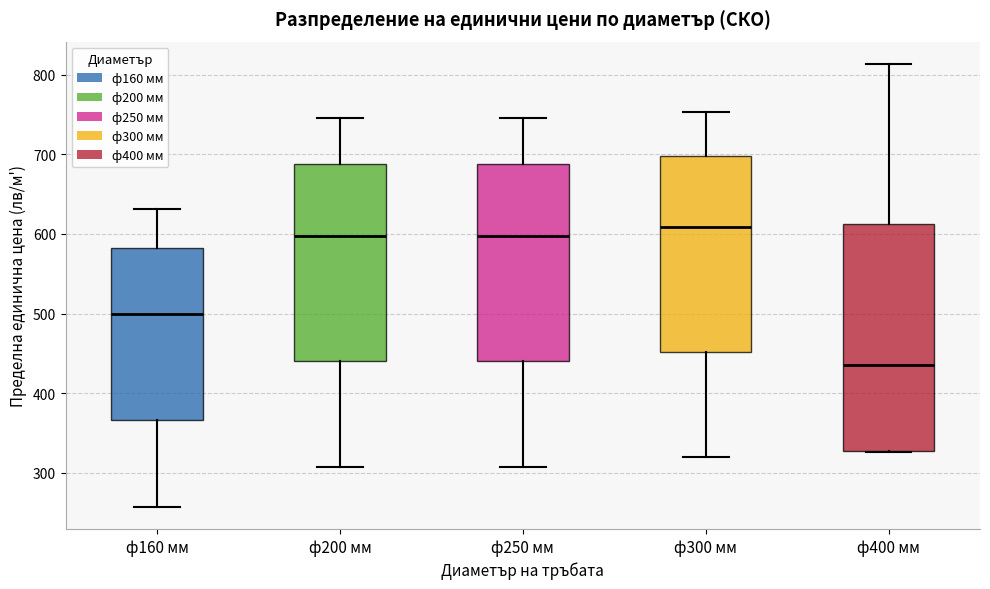

Reading left to right, transcribe this box plot: for each box, give where its median line is, the range the box spans, and where its two whiskers end, as read against the y-axis. The values are not printed on the chart, so give them approximately, as read against the axis.

ф160 мм: median 500, box 370 to 580, whiskers 260 to 630
ф200 мм: median 600, box 440 to 690, whiskers 310 to 750
ф250 мм: median 600, box 440 to 690, whiskers 310 to 750
ф300 мм: median 610, box 450 to 700, whiskers 320 to 750
ф400 мм: median 430, box 330 to 610, whiskers 330 to 810